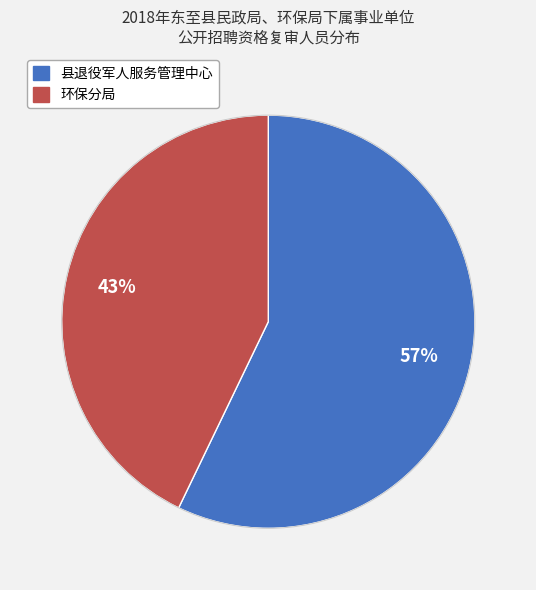

Which category has the biggest portion of the pie?

县退役军人服务管理中心